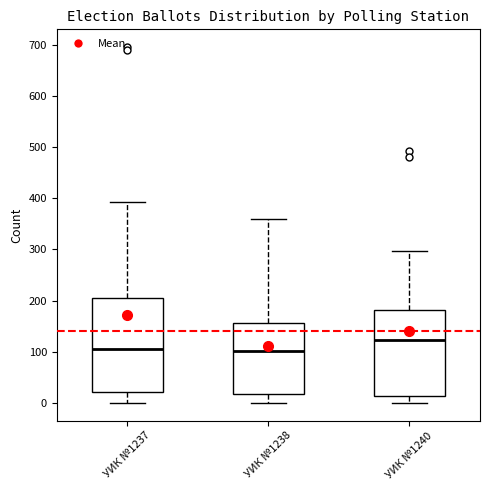

Reading left to right, read every box against the y-axis: the position of its median line, the range the box covers, and the ends of its whiskers. The values are not printed on the chart, so give them approximately, as read against the axis.

УИК №1237: median 110, box 20 to 210, whiskers 0 to 390
УИК №1238: median 100, box 20 to 160, whiskers 0 to 360
УИК №1240: median 120, box 10 to 180, whiskers 0 to 300